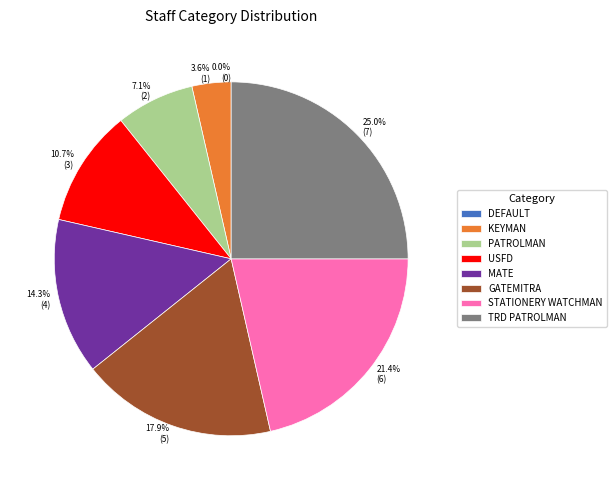

What is the largest slice in the pie chart?

TRD PATROLMAN